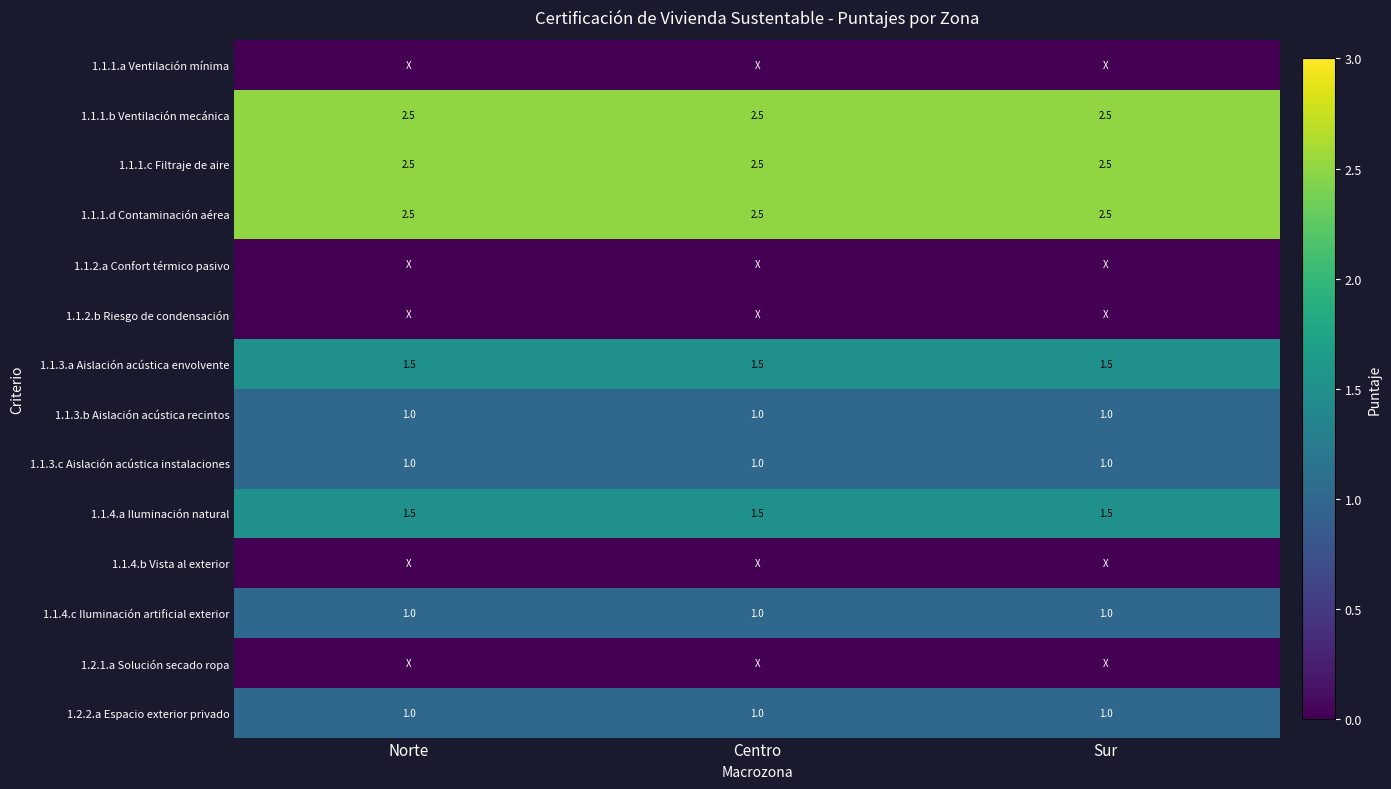

Is the value of 1.1.3.a Aislación acústica envolvente at Centro greater than the value of 1.1.3.c Aislación acústica instalaciones at Centro?

Yes